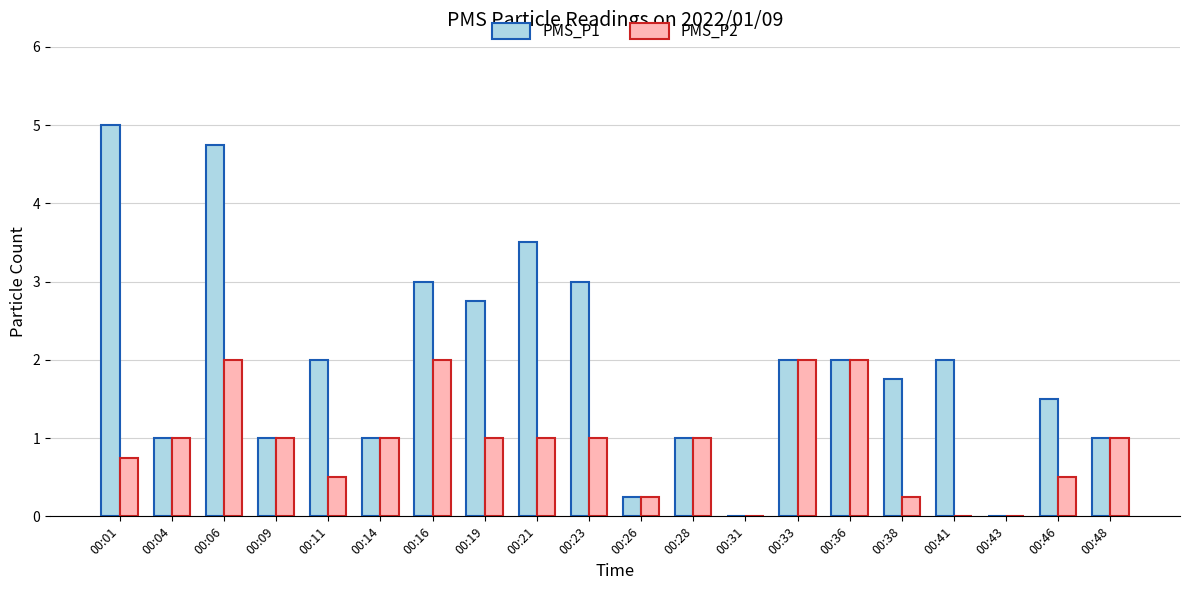

What is the sum of the PMS_P1 values at 00:16 and 00:28?

4.0